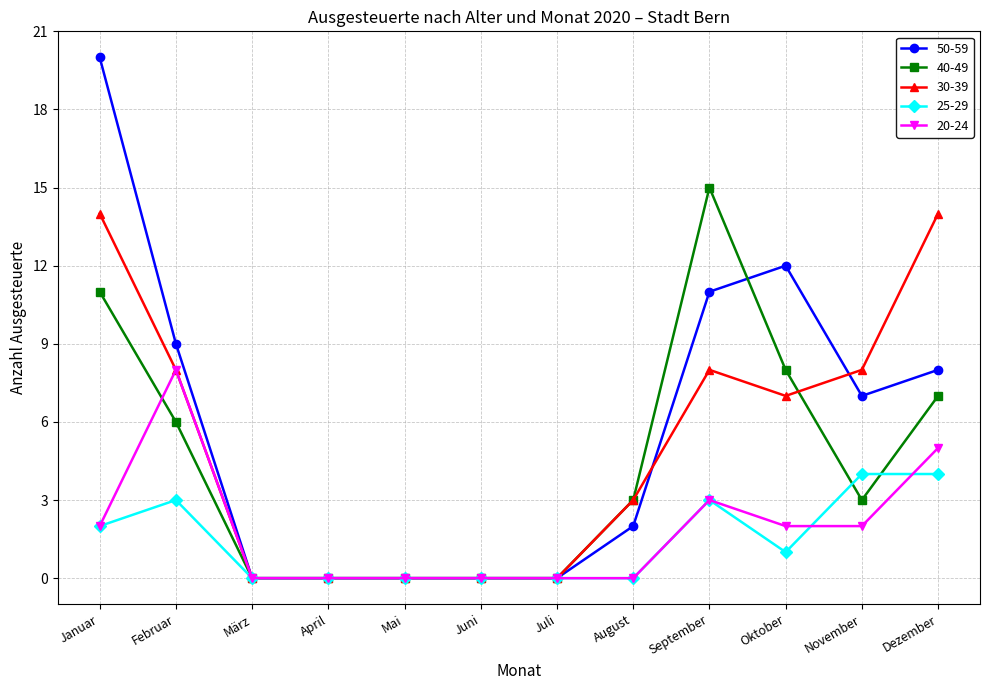

Reading left to right, extract all data points from this chart.

50-59: 20	9	0	0	0	0	0	2	11	12	7	8
40-49: 11	6	0	0	0	0	0	3	15	8	3	7
30-39: 14	8	0	0	0	0	0	3	8	7	8	14
25-29: 2	3	0	0	0	0	0	0	3	1	4	4
20-24: 2	8	0	0	0	0	0	0	3	2	2	5